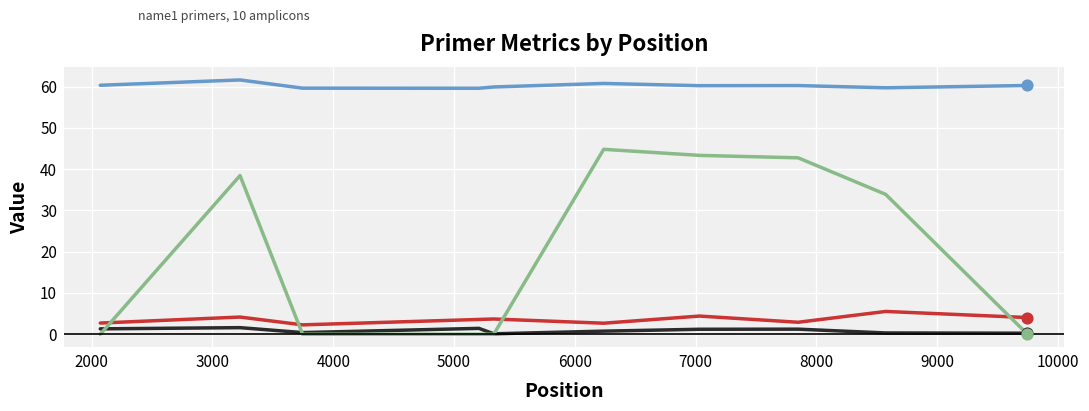

What is the greatest value displayed?

61.6